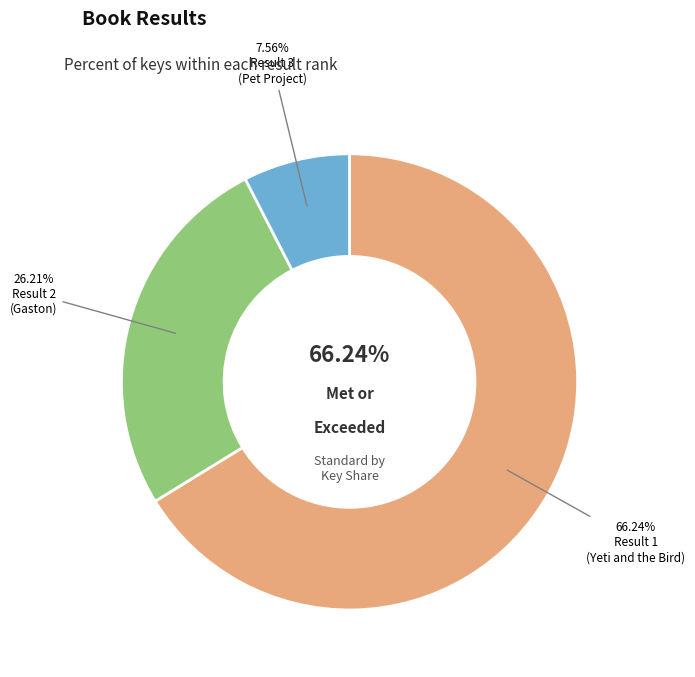

Is it true that 2 is 33% of the pie?

False